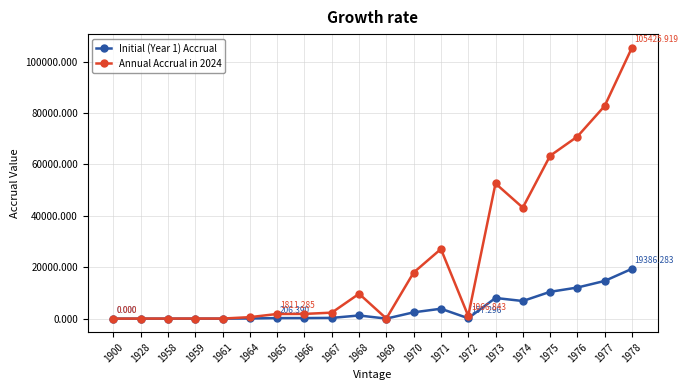

Is the value of Annual Accrual in 2024 at 1977 greater than the value of Initial (Year 1) Accrual at 1970?

Yes